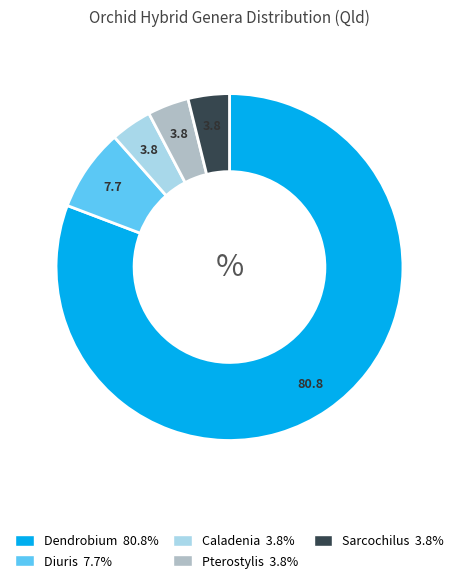

Do Caladenia and Sarcochilus together represent more than half of the pie?

No